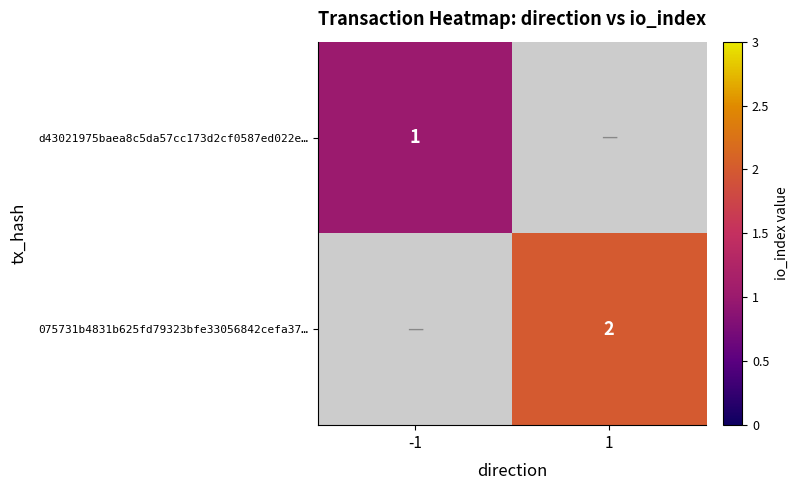

True or false: d43021975baea8c5da57cc173d2cf0587ed022e… has a value of 1 at -1.

True